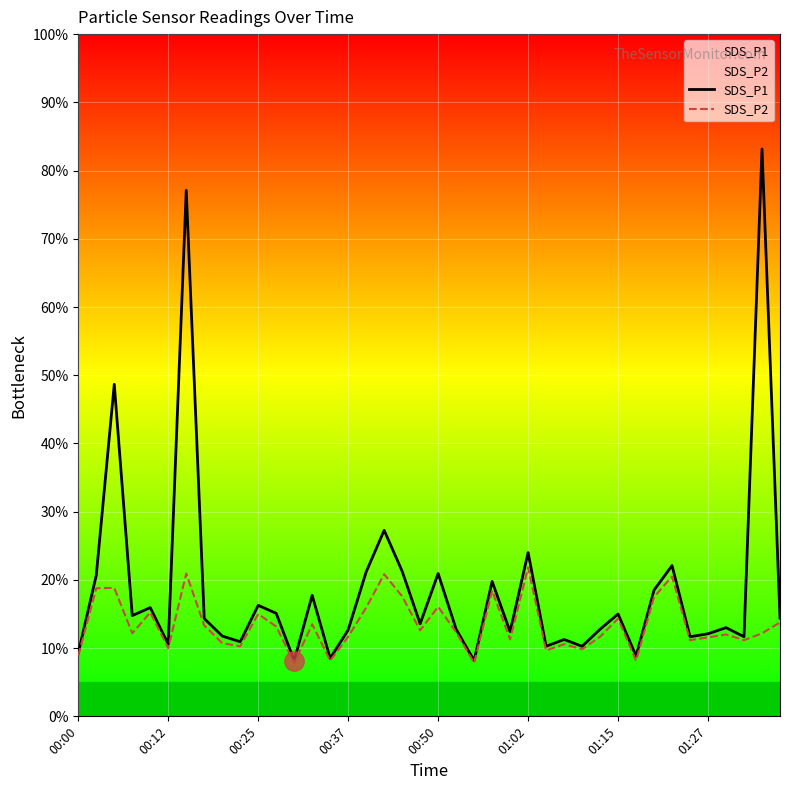

Is it true that SDS_P1 equals 12.1 at 01:27?

True